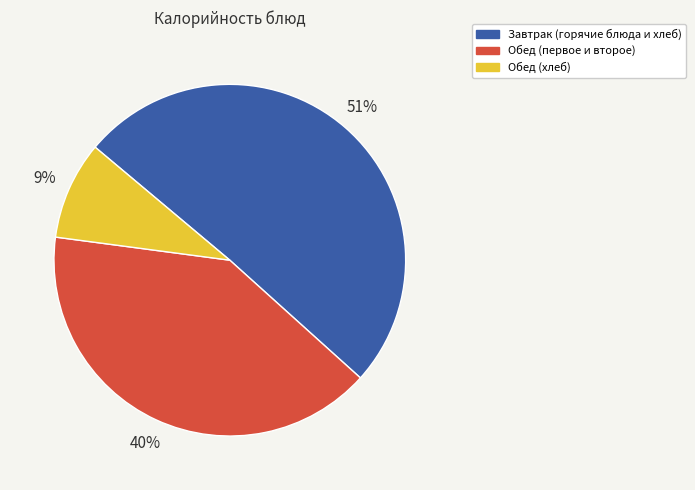

To the nearest percent, what is the difference between the largest and smallest slice percentages?

42%